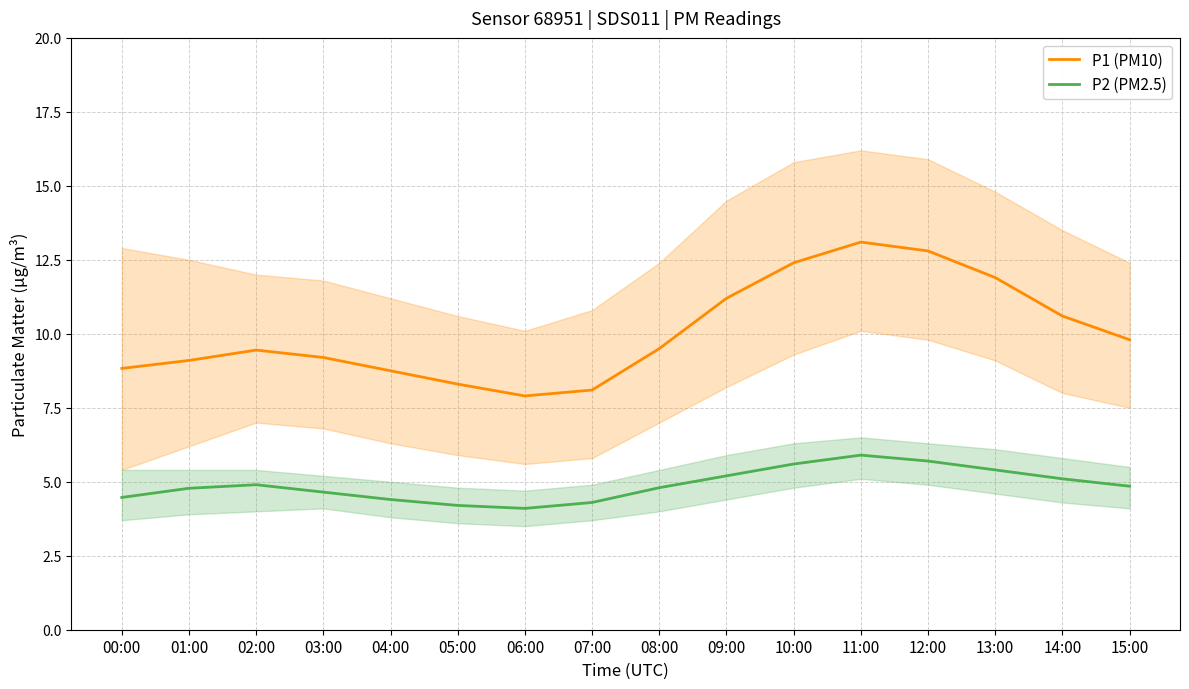

True or false: P1 (PM10) and P2 (PM2.5) cross at least once.

False